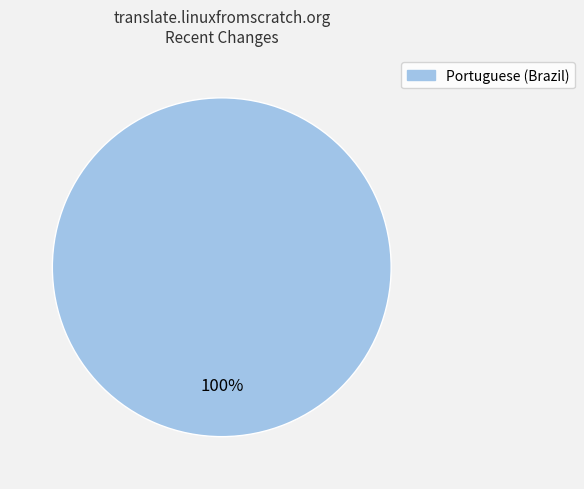

How many slices are in this pie chart?

1